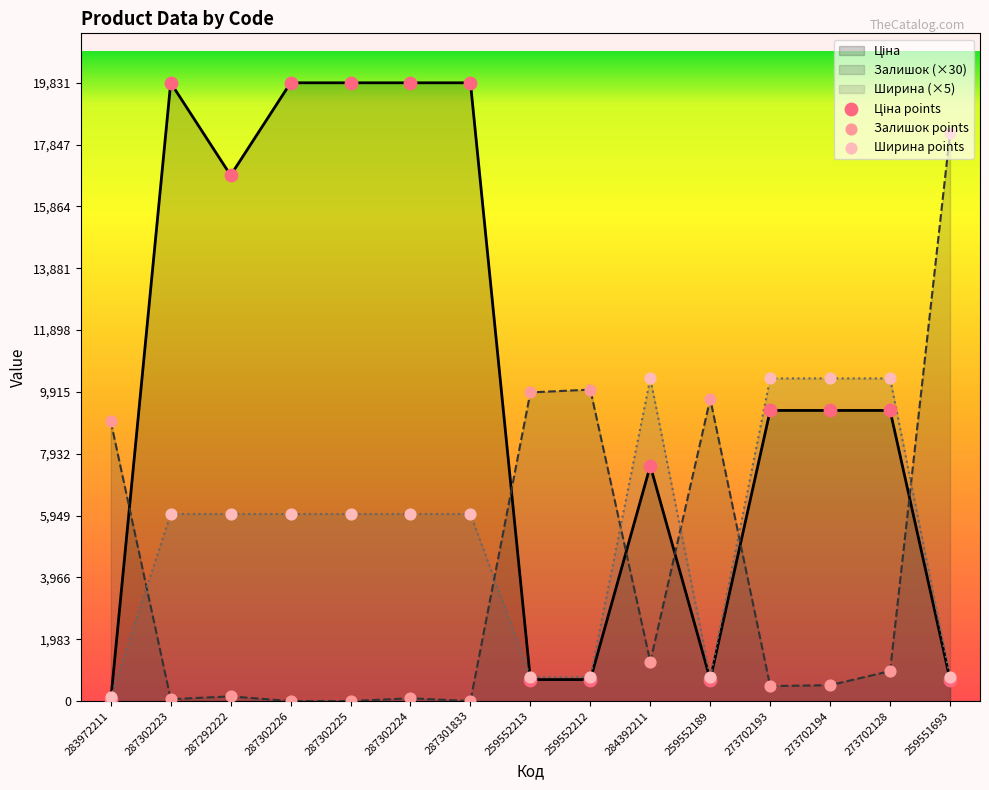

At how many categories does at least one series exceed 5712?

15